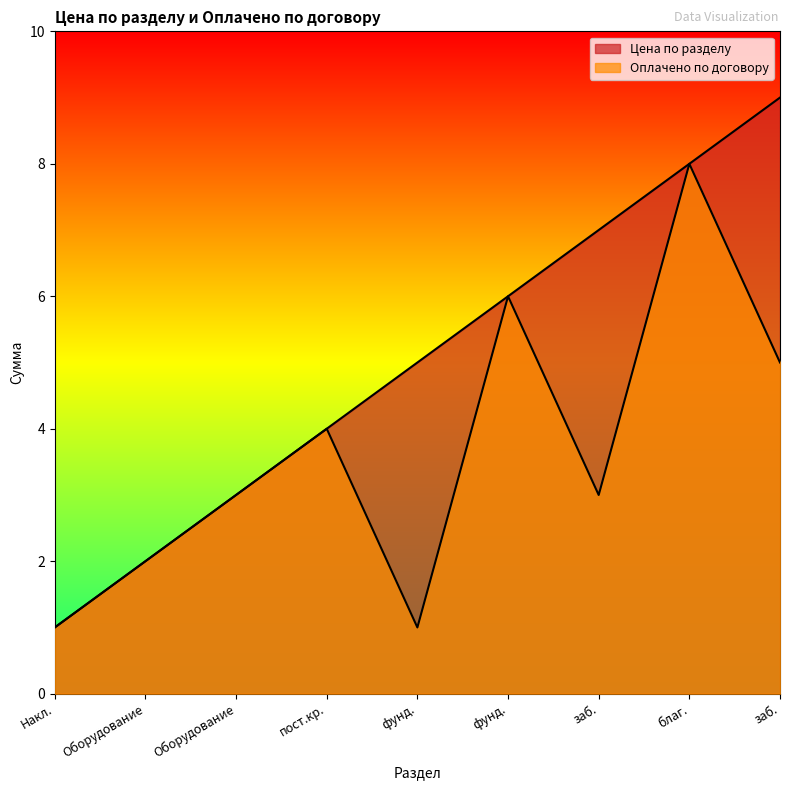

What is the difference between the highest and lowest values at заб.?

4